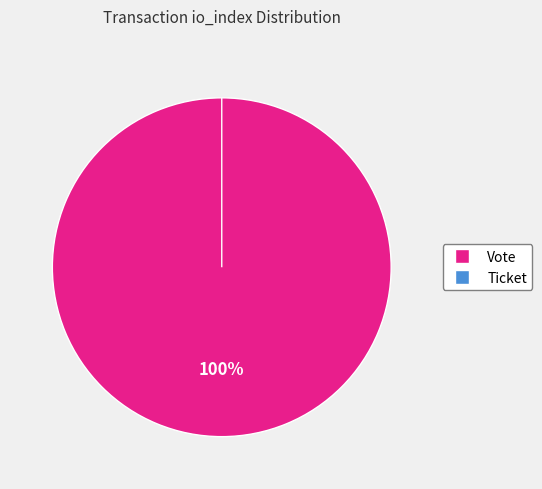

To the nearest percent, what is the average slice percentage?

50%